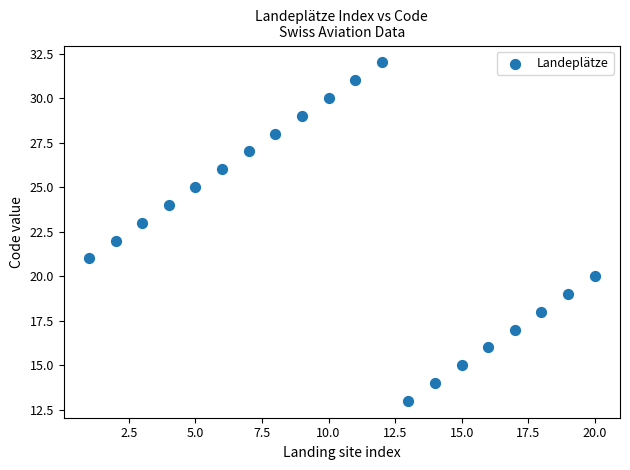

What is the range of Y values (max minus min)?

19